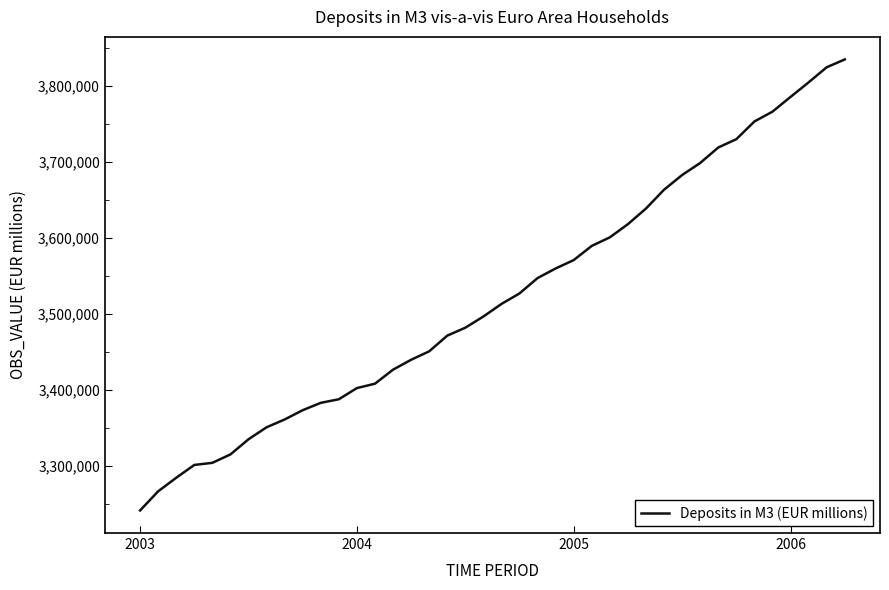

What is the smallest value displayed?

3241273